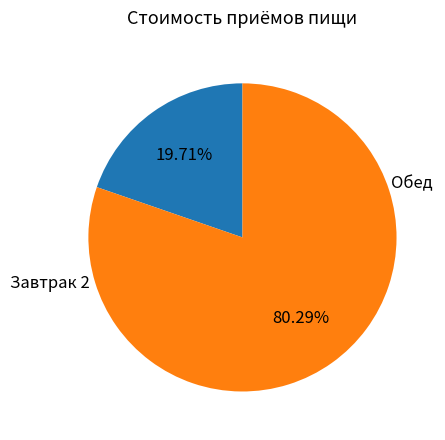

To the nearest percent, what percentage of the pie is Обед?

80%